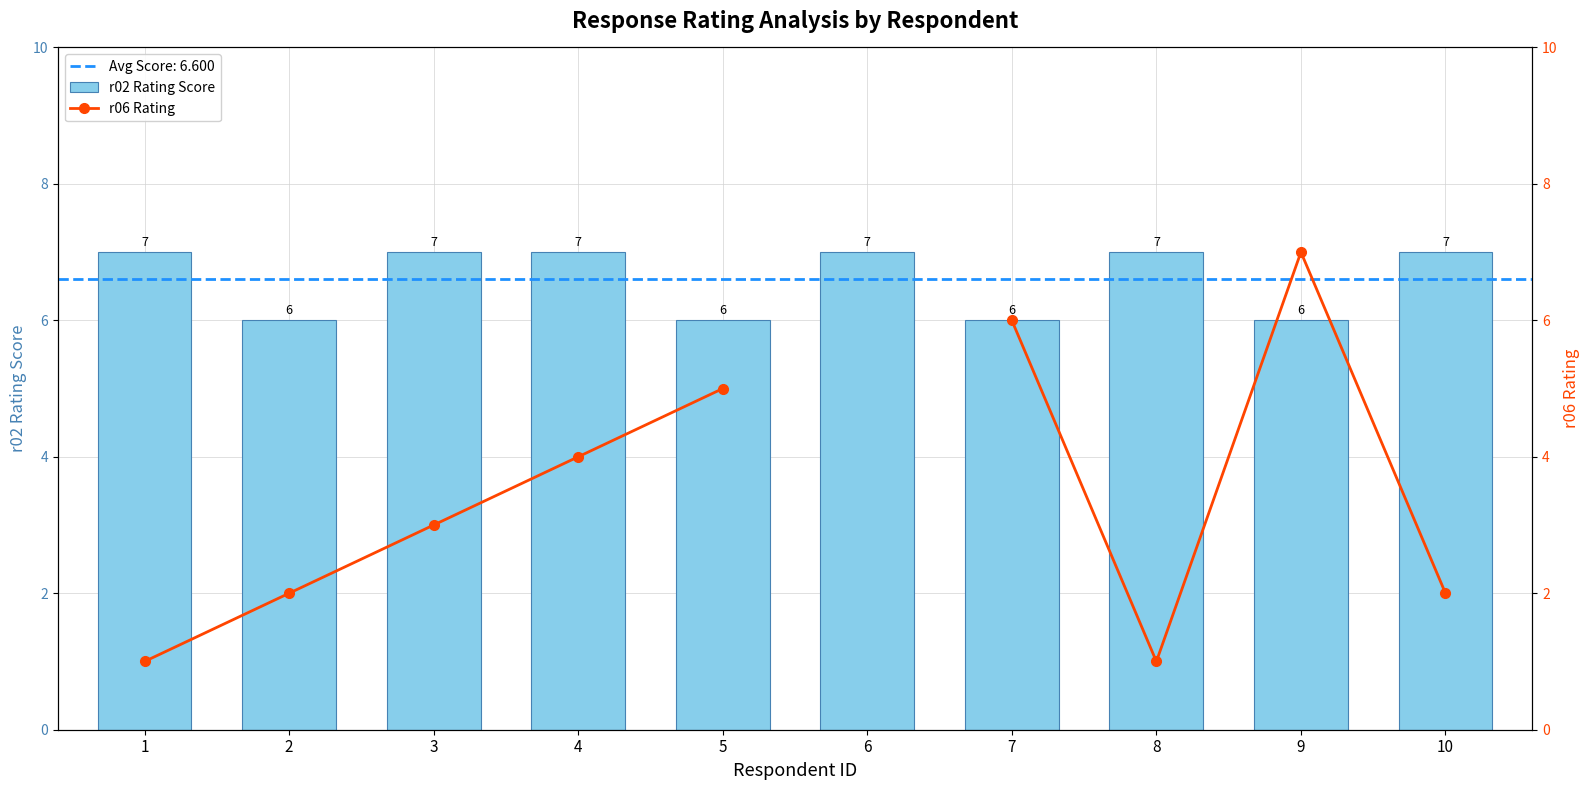

Which series has the largest total across all categories?

r02 Rating Score